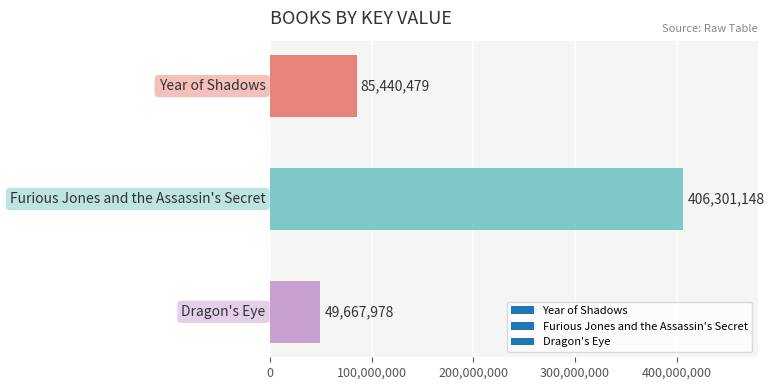

What is the sum of all values?

541409605